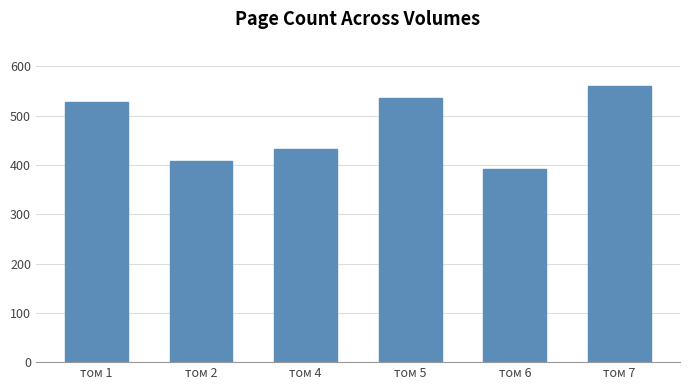

Approximately how many times larger is the value at том 1 compared to том 6?

1.3